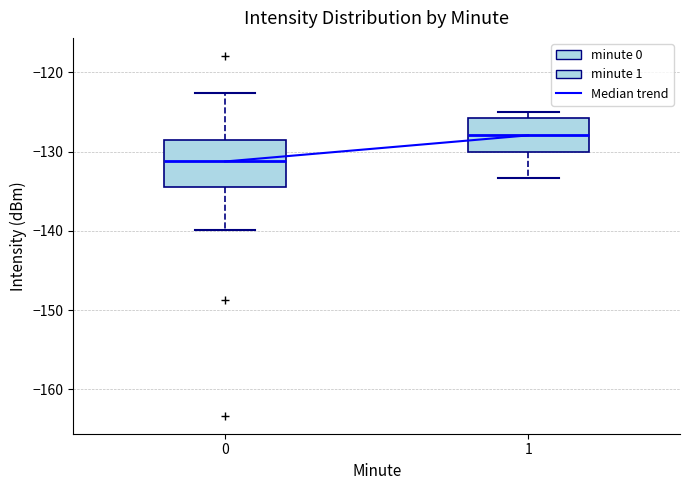

Where does the lower whisker of the box at x = 1 end on the y-axis? The values are not printed on the chart, so give them approximately, as read against the axis.

-133